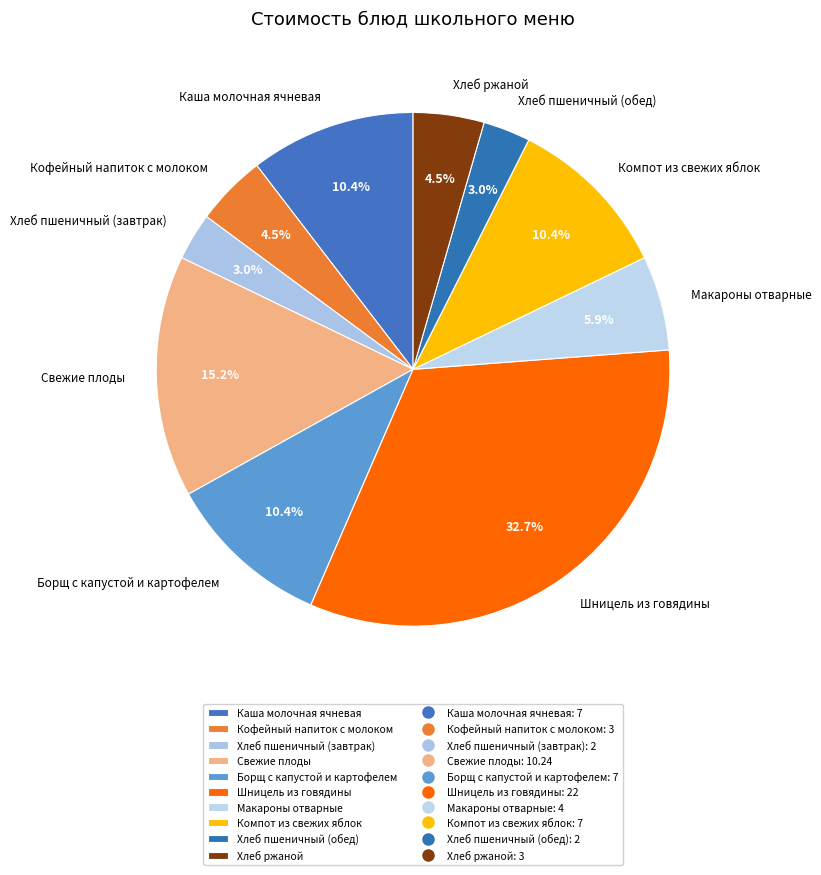

What is the ratio of the value at Хлеб пшеничный (обед) to the value at Кофейный напиток с молоком?

0.7